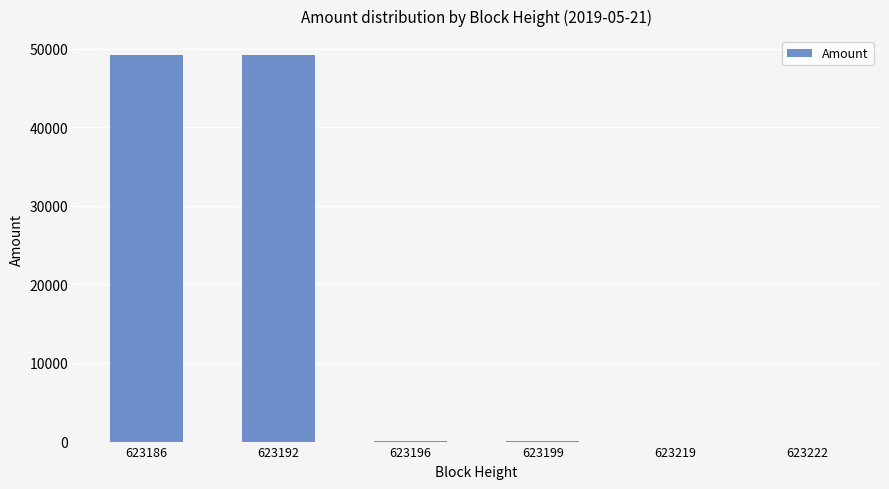

What is the greatest value displayed?

49127.6